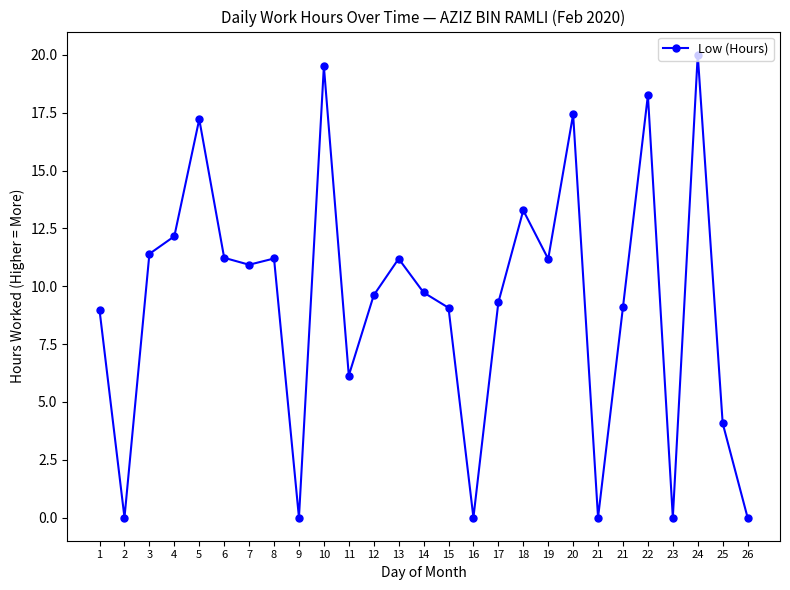

How many lines are shown in the chart?

1